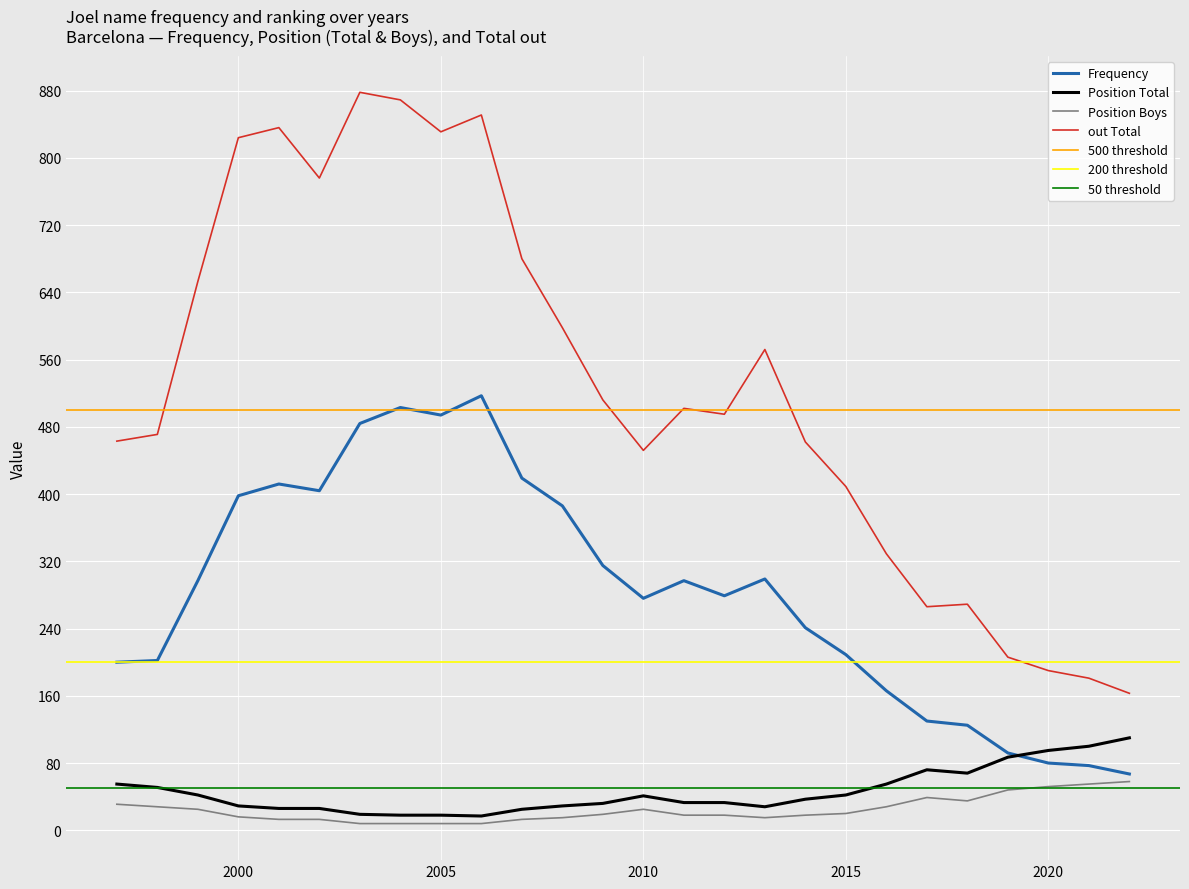

What is the approximate value of Frequency at 2008, to the nearest 10?

390